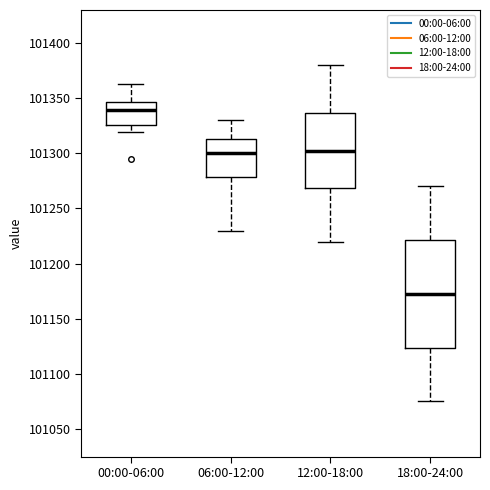

Reading left to right, transcribe this box plot: for each box, give where its median line is, the range the box spans, and where its two whiskers end, as read against the y-axis. The values are not printed on the chart, so give them approximately, as read against the axis.

00:00-06:00: median 101340, box 101325 to 101345, whiskers 101320 to 101365
06:00-12:00: median 101300, box 101280 to 101315, whiskers 101230 to 101330
12:00-18:00: median 101305, box 101270 to 101335, whiskers 101220 to 101380
18:00-24:00: median 101175, box 101125 to 101220, whiskers 101075 to 101270